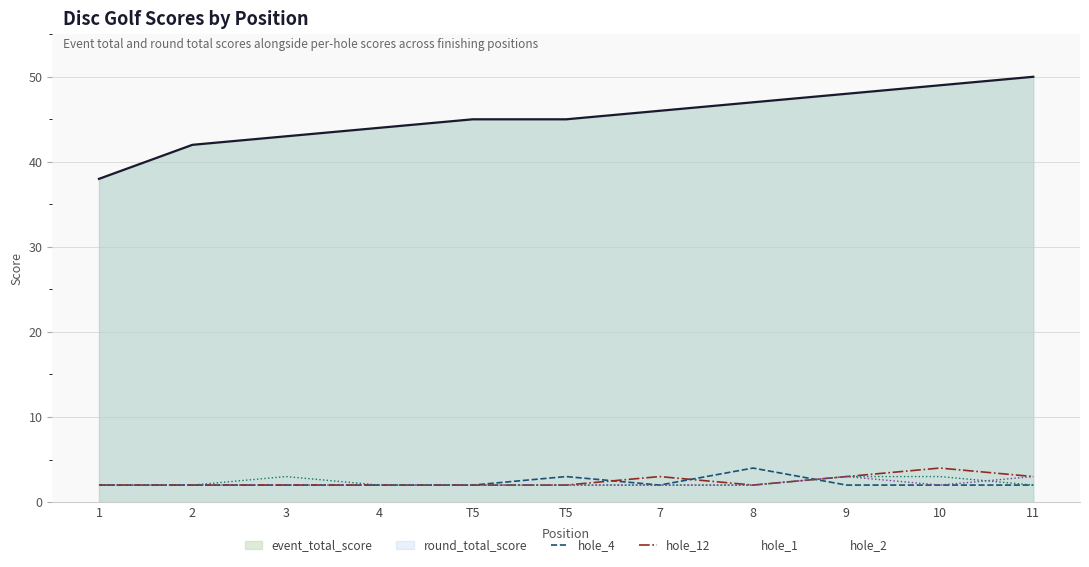

Is it true that hole_12 equals 3 at 8?

False